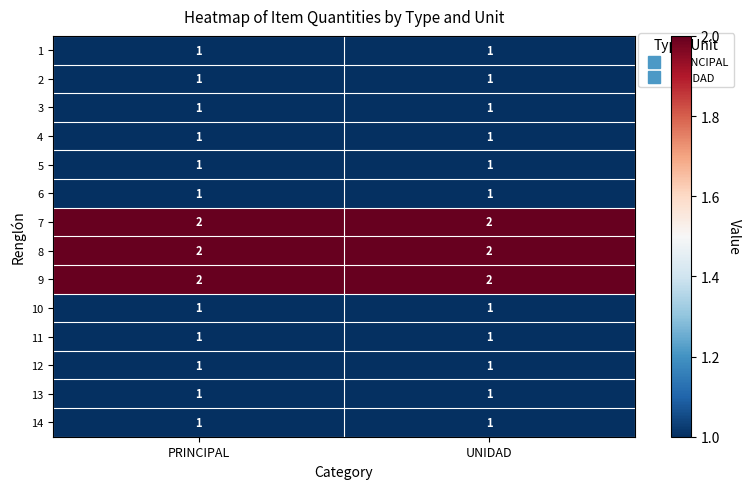

Is it true that 1 equals 1 at PRINCIPAL?

True